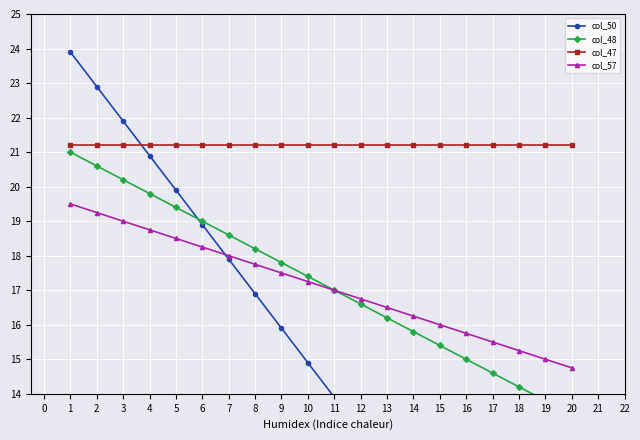

How many lines are shown in the chart?

4